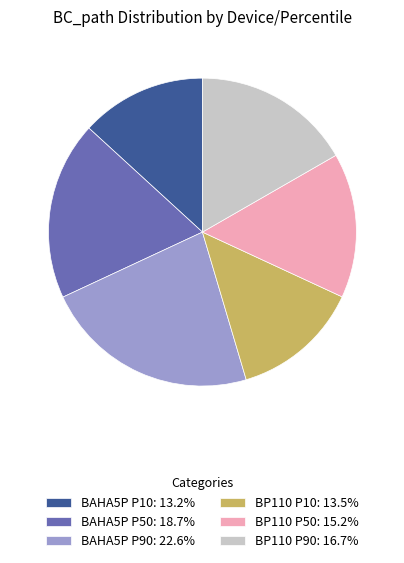

How many segments does this pie chart have?

6